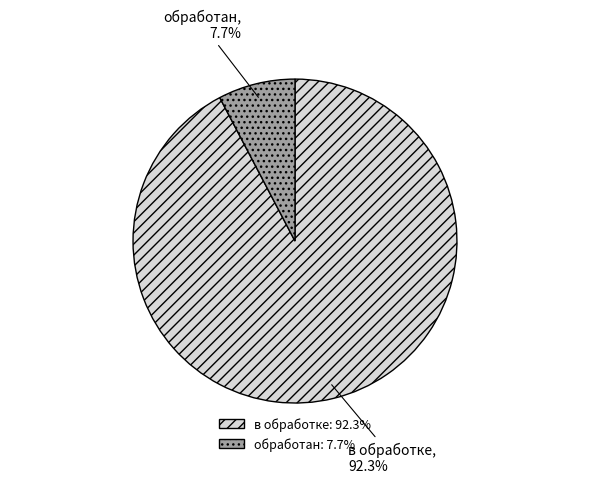

To the nearest percent, what is the difference between the largest and smallest slice percentages?

85%